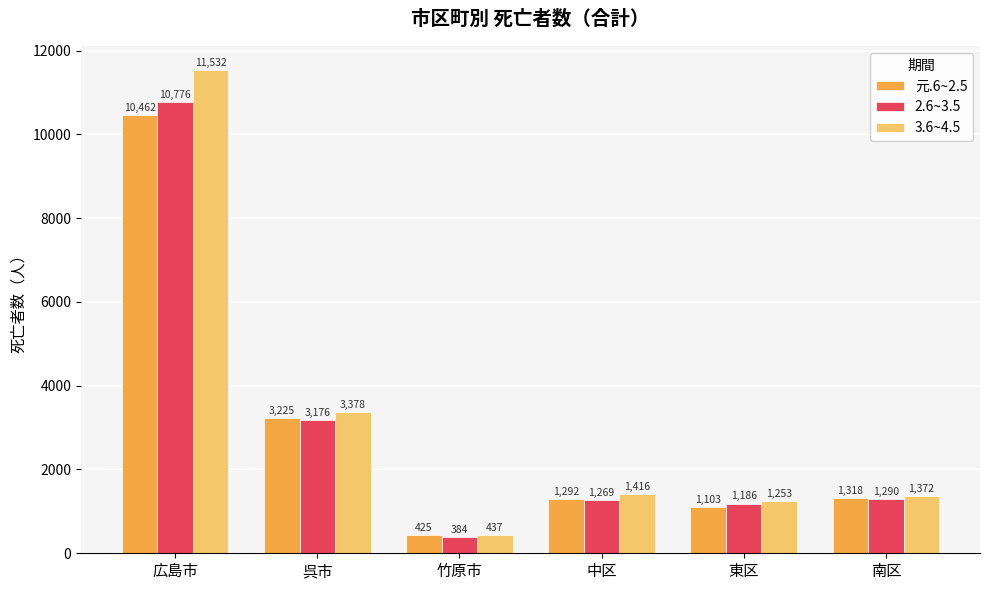

What are all the series names shown in the legend?

元.6~2.5, 2.6~3.5, 3.6~4.5